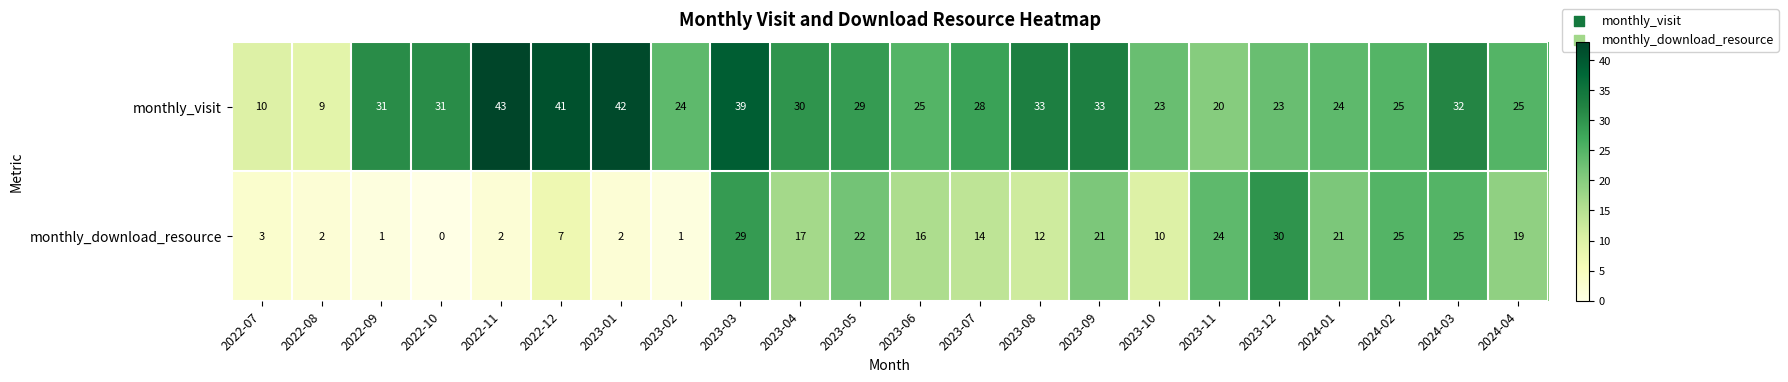

Is it true that monthly_visit equals 15 at 2022-08?

False